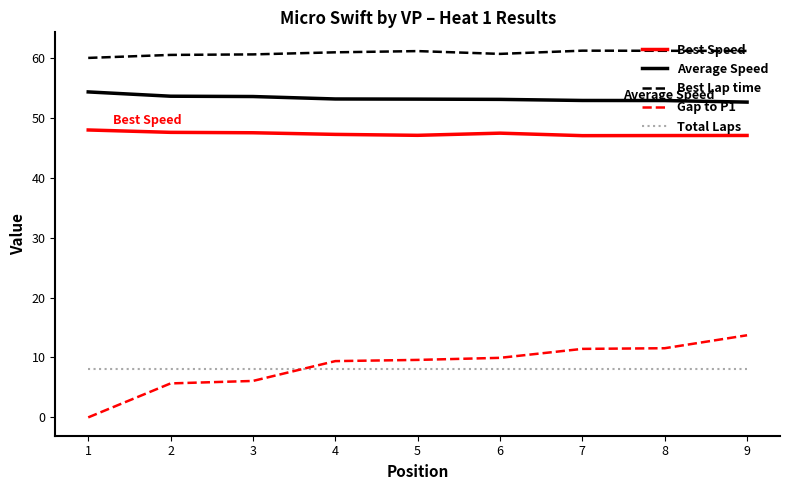

True or false: Total Laps has a value of 3.1 at 4.

False